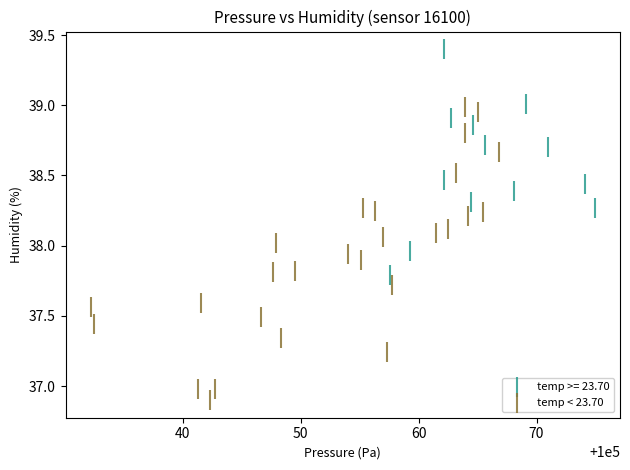

Which series contains the highest Y value?

temp >= 23.70